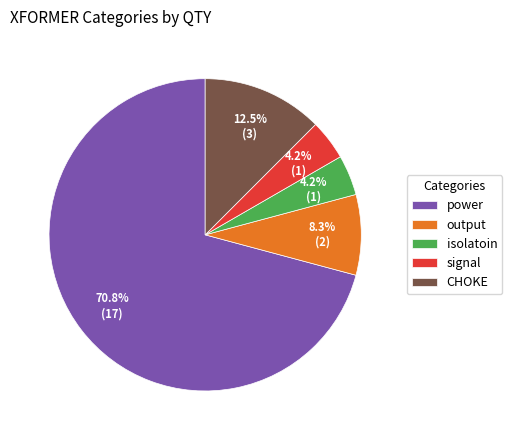

Does any single category account for the majority?

Yes